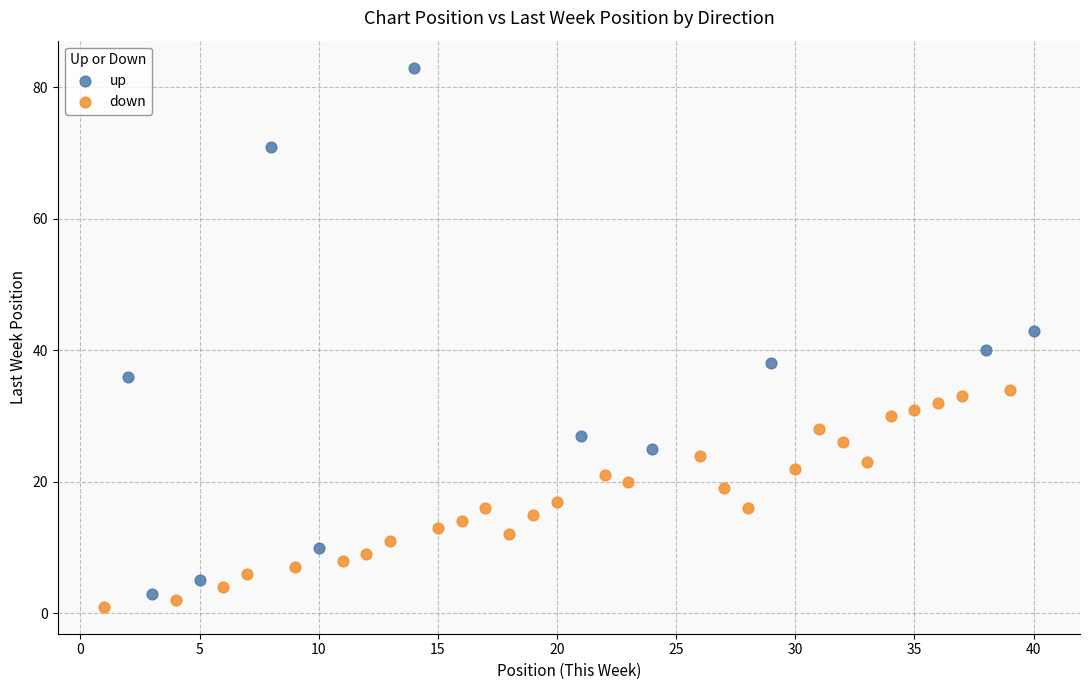

Which series contains the highest Y value?

up